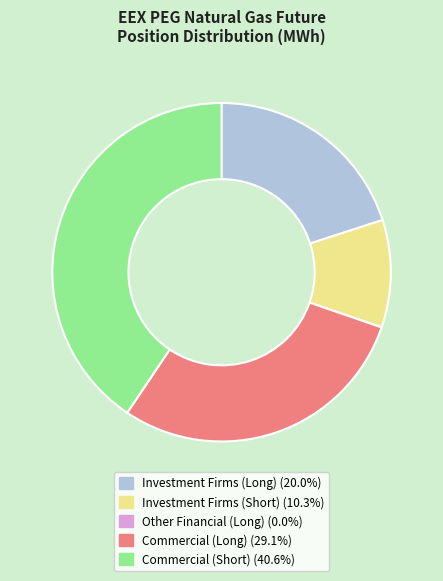

Is there any slice that represents more than half of the pie?

No